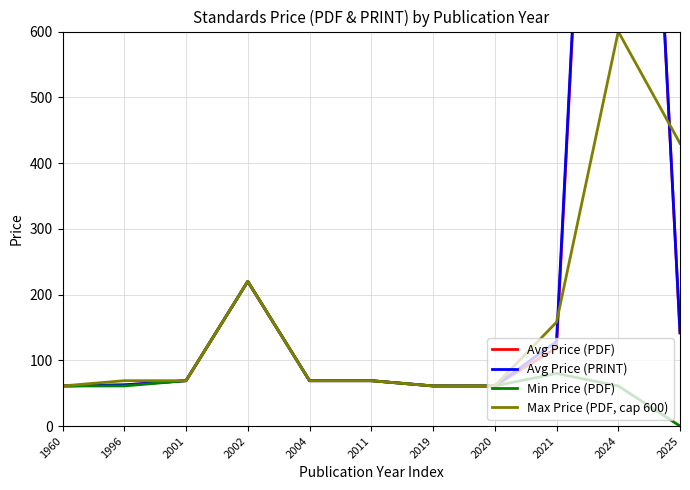

Where is the first local maximum for Max Price (PDF, cap 600)?

2002